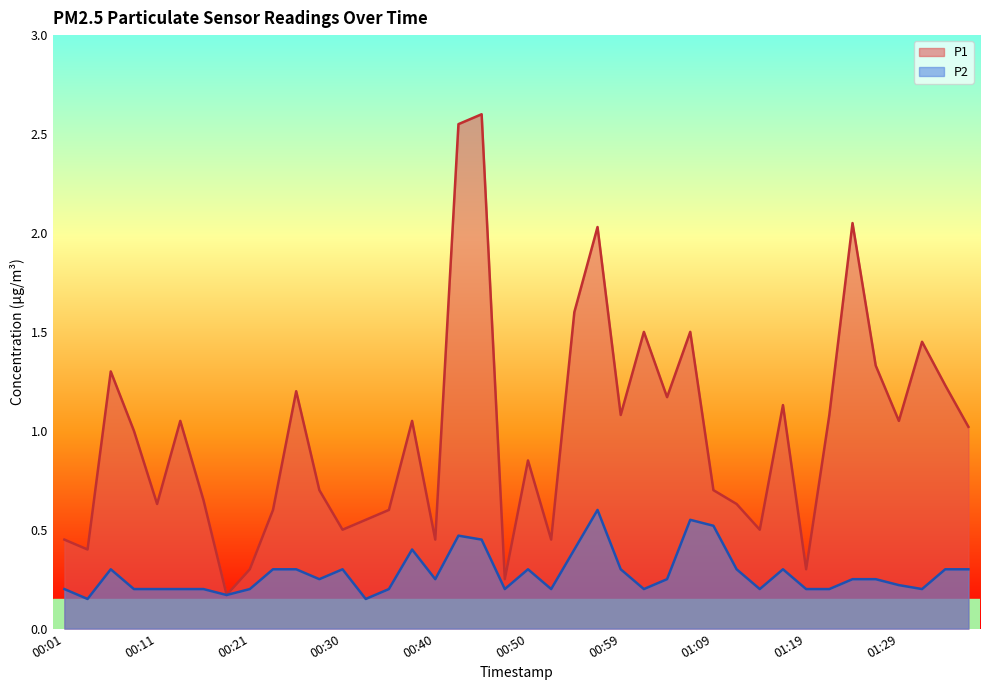

What is the approximate value of P1 at 00:45?

2.6